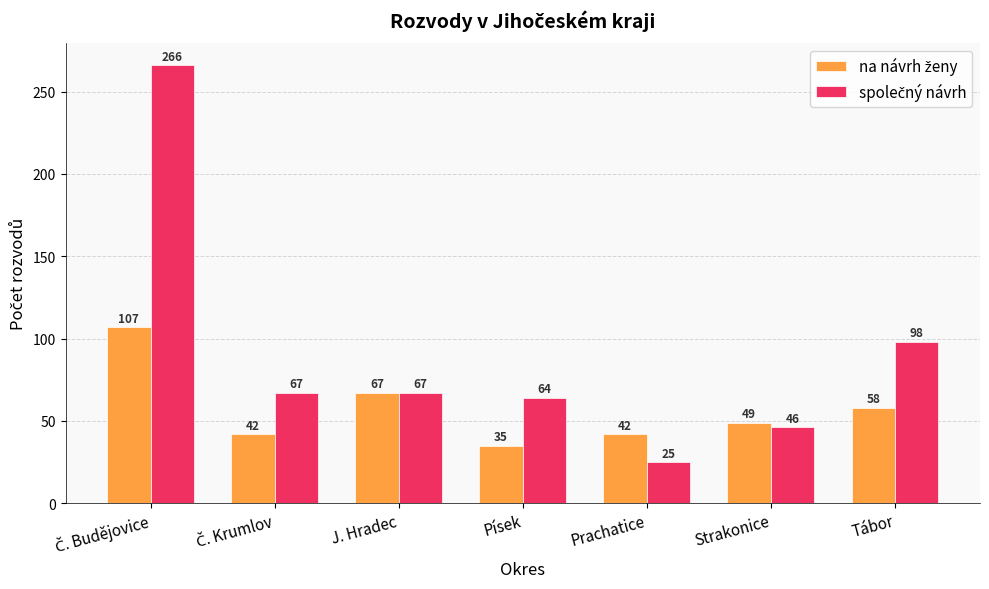

At how many categories does at least one series exceed 28?

7